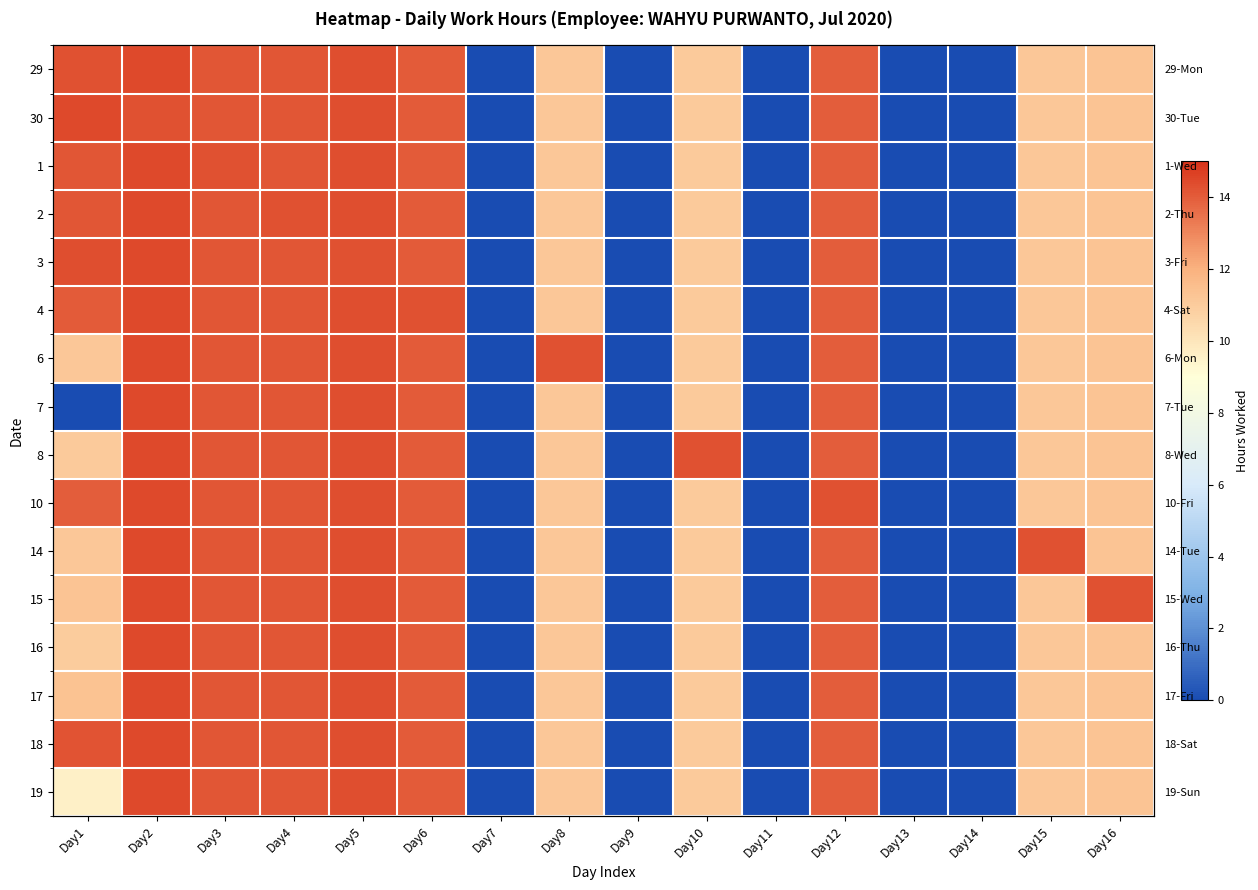

True or false: 7 has a value of 7.6 at Day12.

False